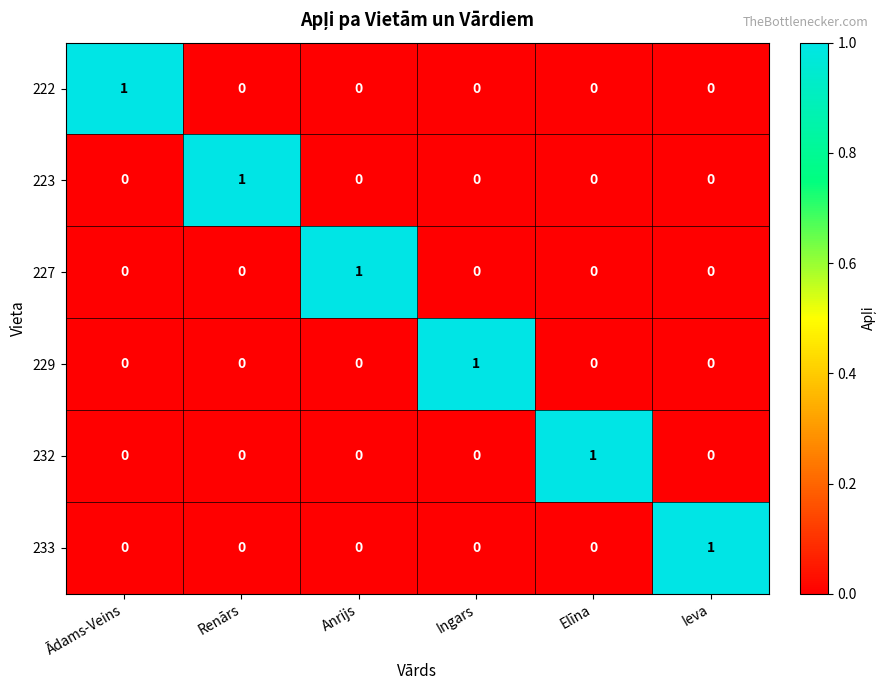

True or false: 223 has a value of 1 at Renārs.

True